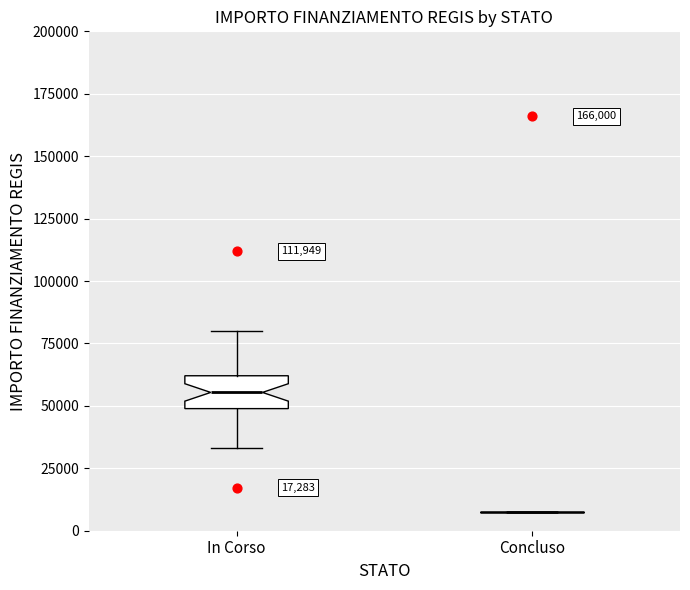

Comparing the boxes themselves (not the whiskers), which one is the tallest?

In Corso